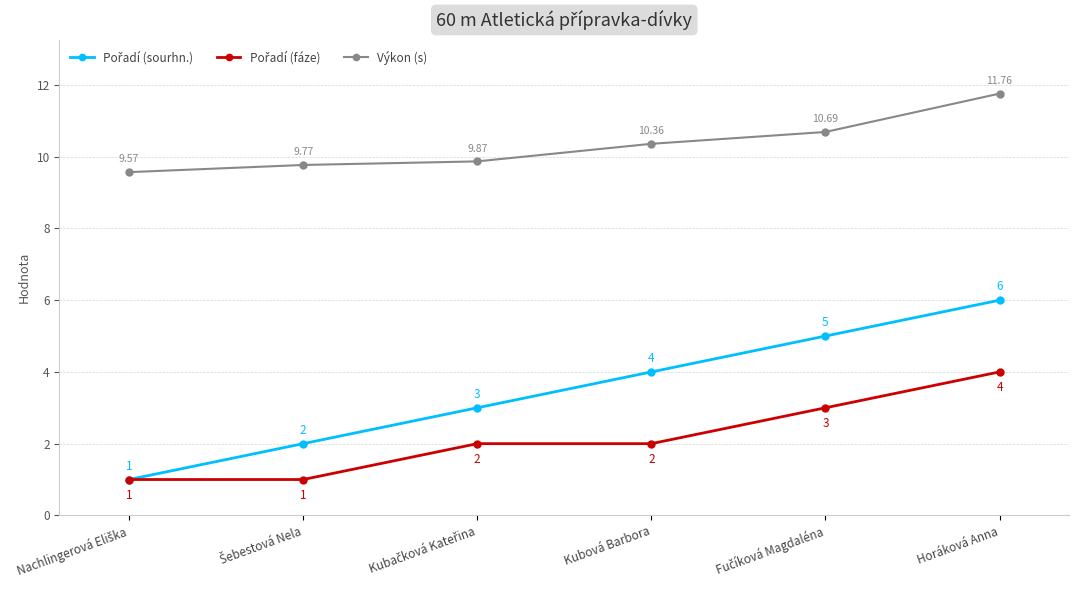

What is the value of the Výkon (s) point at the 6th from the left?

11.8